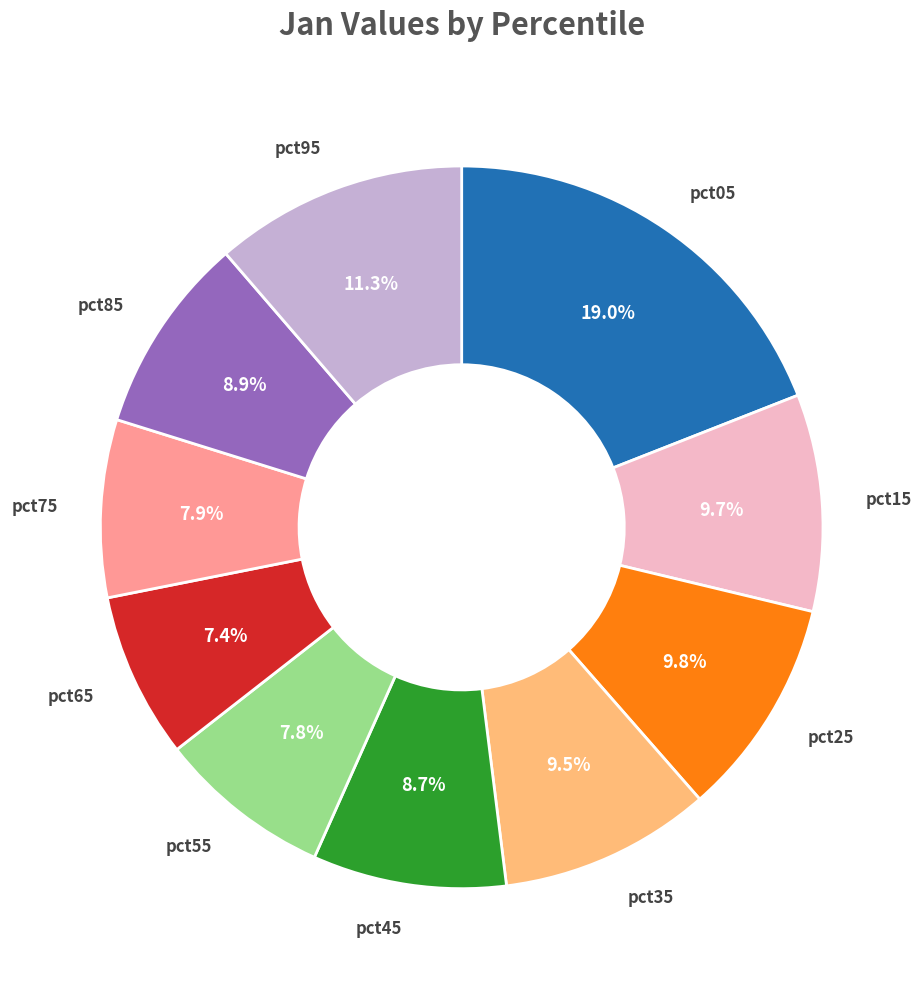

Is pct15 the majority of the pie?

No